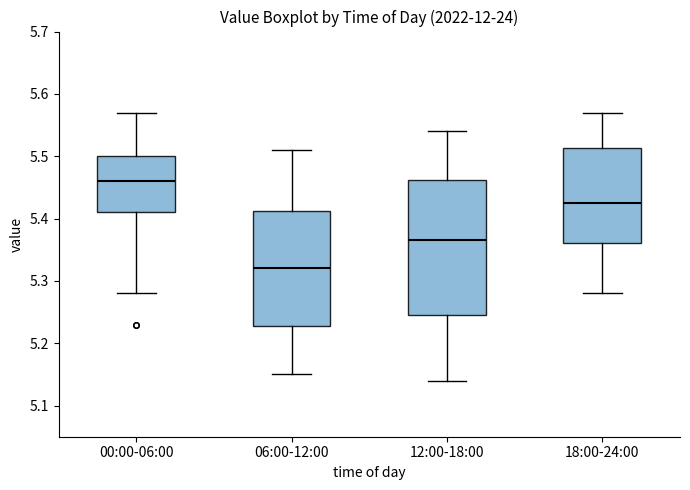

Reading left to right, read every box against the y-axis: the position of its median line, the range the box covers, and the ends of its whiskers. The values are not printed on the chart, so give them approximately, as read against the axis.

00:00-06:00: median 5.46, box 5.41 to 5.50, whiskers 5.28 to 5.57
06:00-12:00: median 5.32, box 5.23 to 5.41, whiskers 5.15 to 5.51
12:00-18:00: median 5.37, box 5.25 to 5.46, whiskers 5.14 to 5.54
18:00-24:00: median 5.43, box 5.36 to 5.51, whiskers 5.28 to 5.57